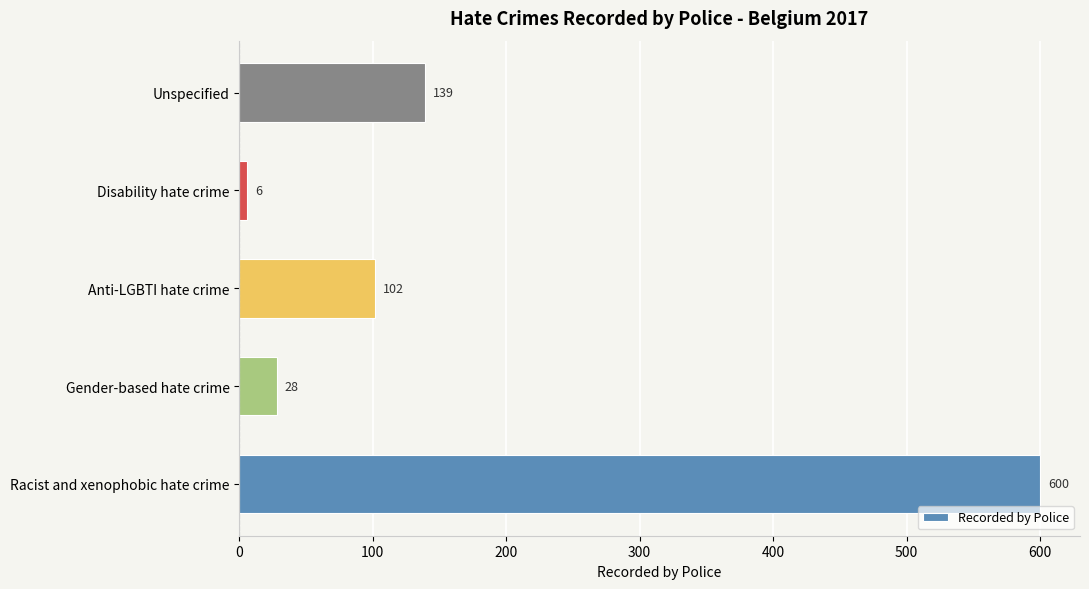

How many data points are less than 102?

2